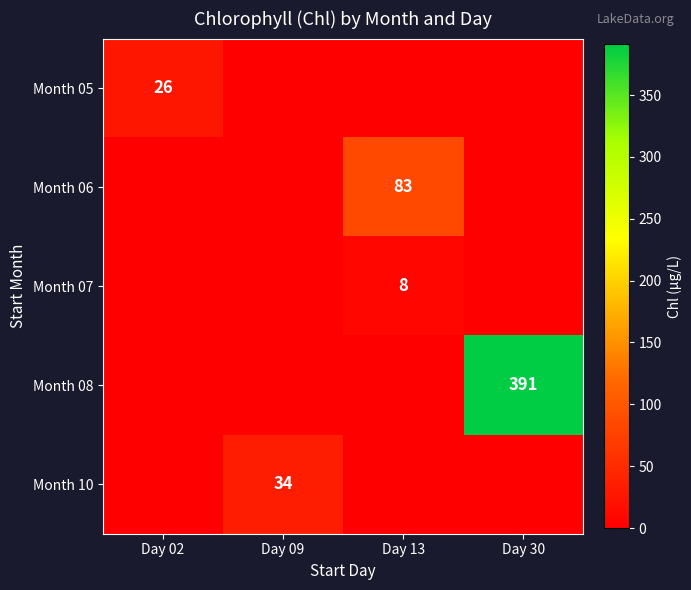

True or false: Month 06 has a value of 83 at Day 13.

True